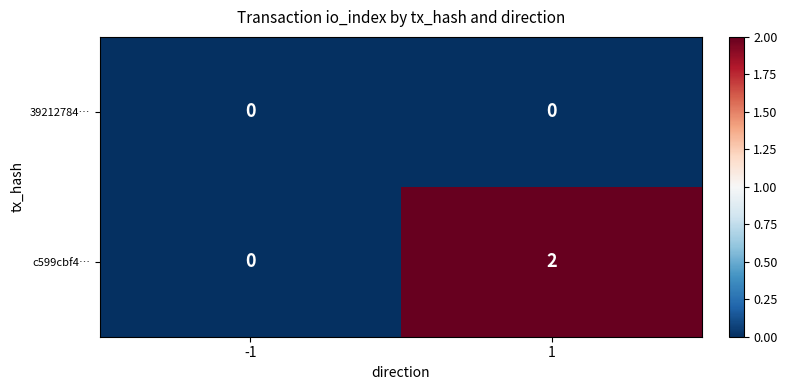

List the series in order of their overall mean, highest first.

c599cbf4…, 39212784…